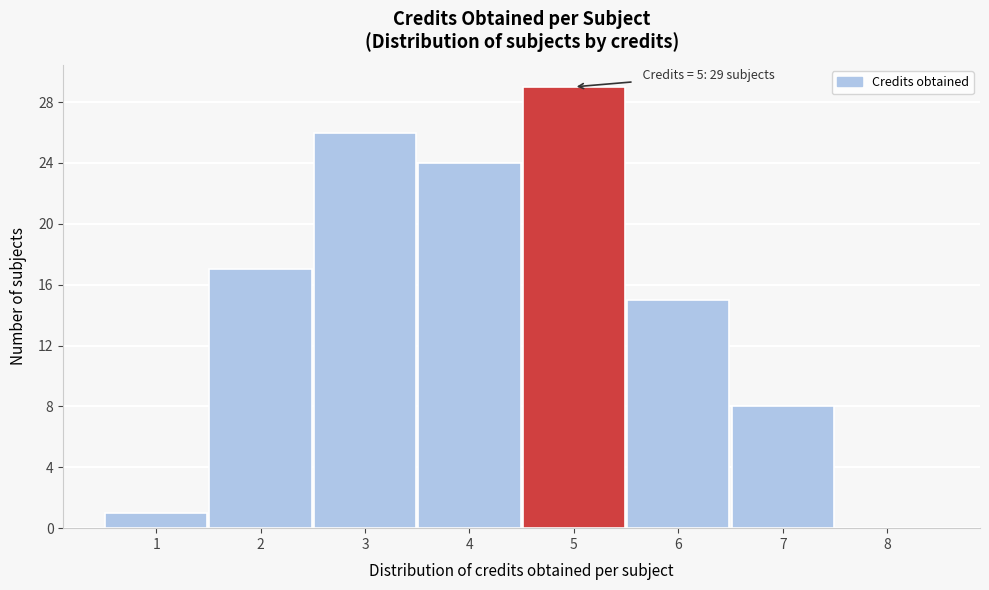

Over which range of the x-axis is the bar tallest?

4.5 to 5.5